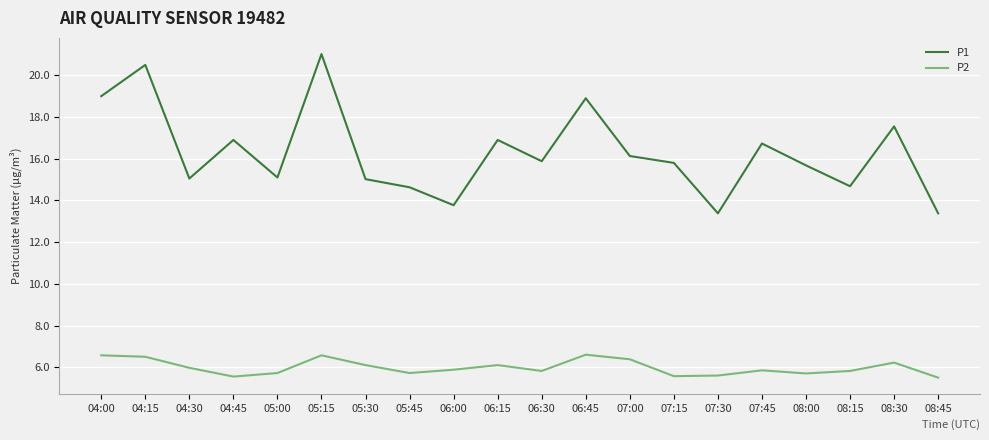

Count the number of data series in this chart.

2